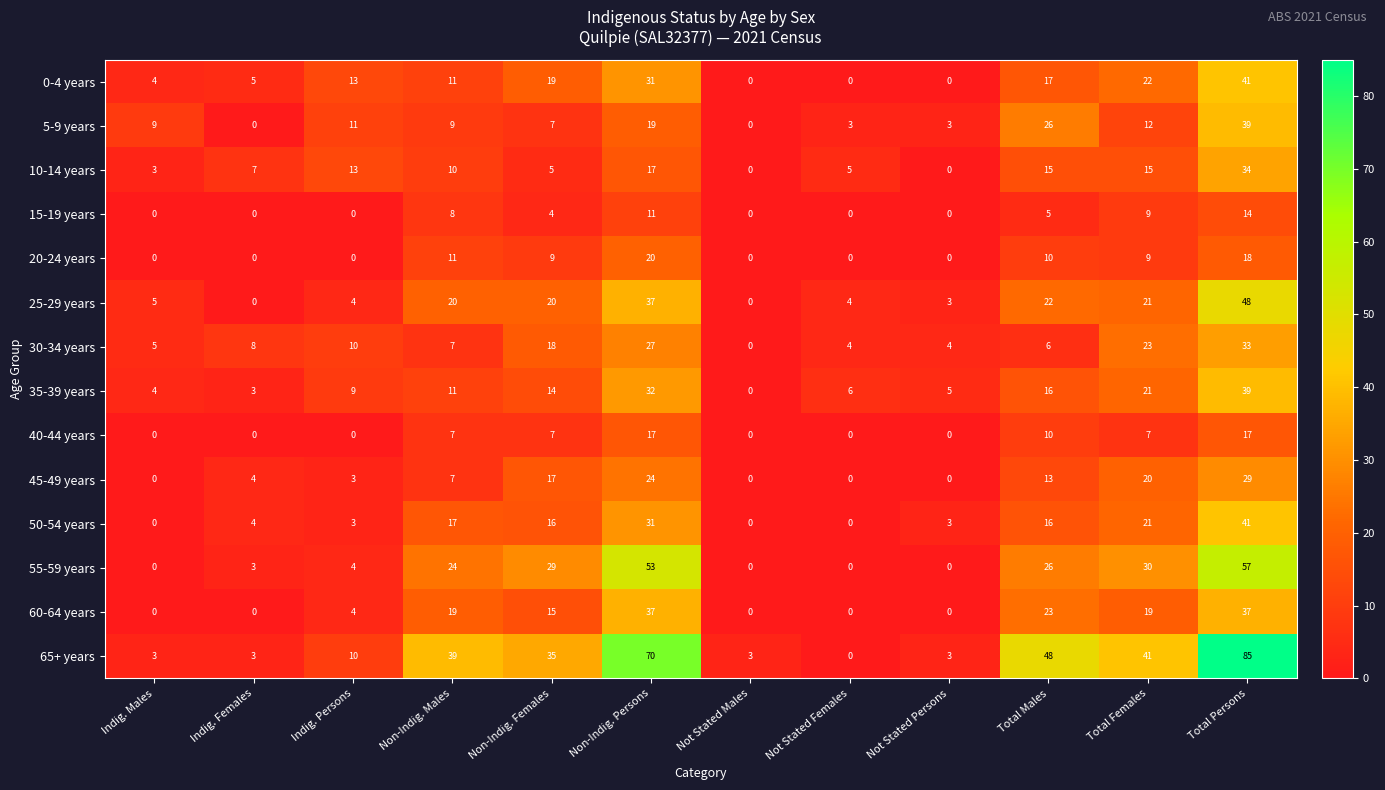

What is the difference between the maximum and minimum values in the 55-59 years series?

57